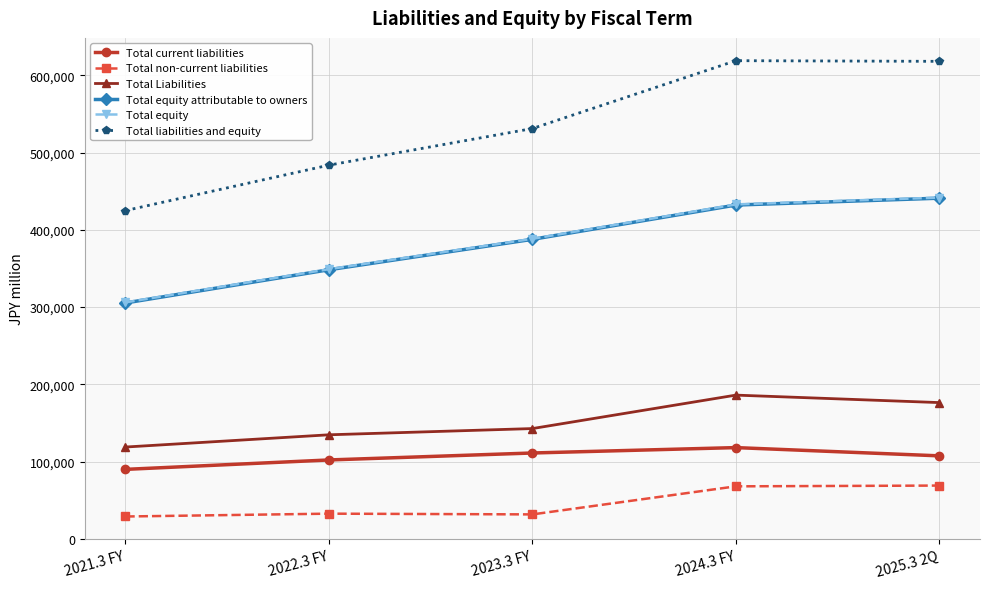

Which category has the lowest value in the Total equity attributable to owners series?

2021.3 FY